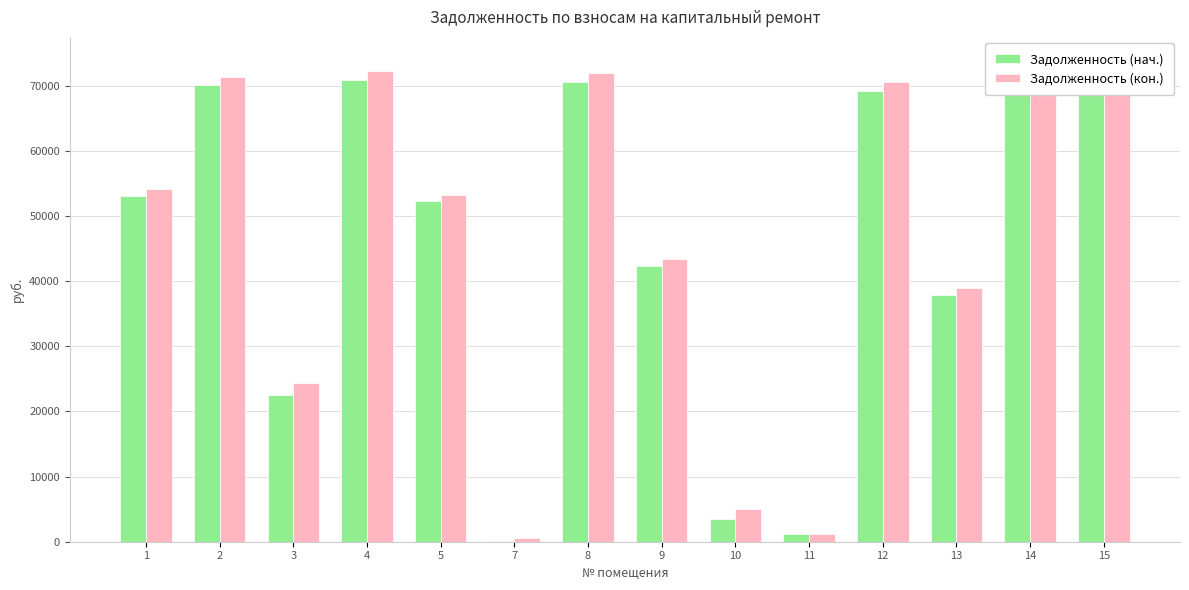

Which series changed the most between 3 and 10?

Задолженность (кон.)